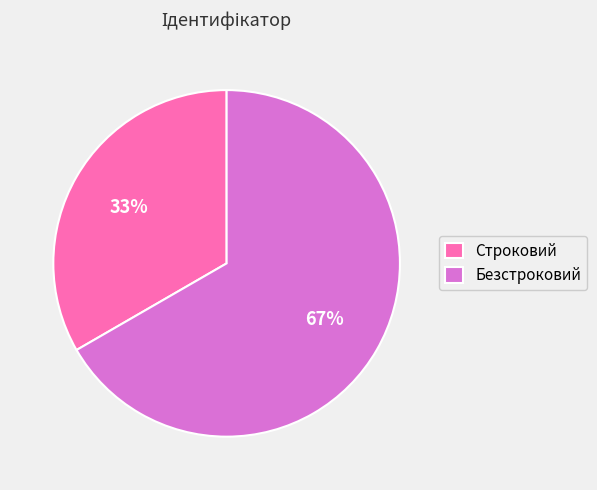

Which category has the biggest portion of the pie?

Безстроковий